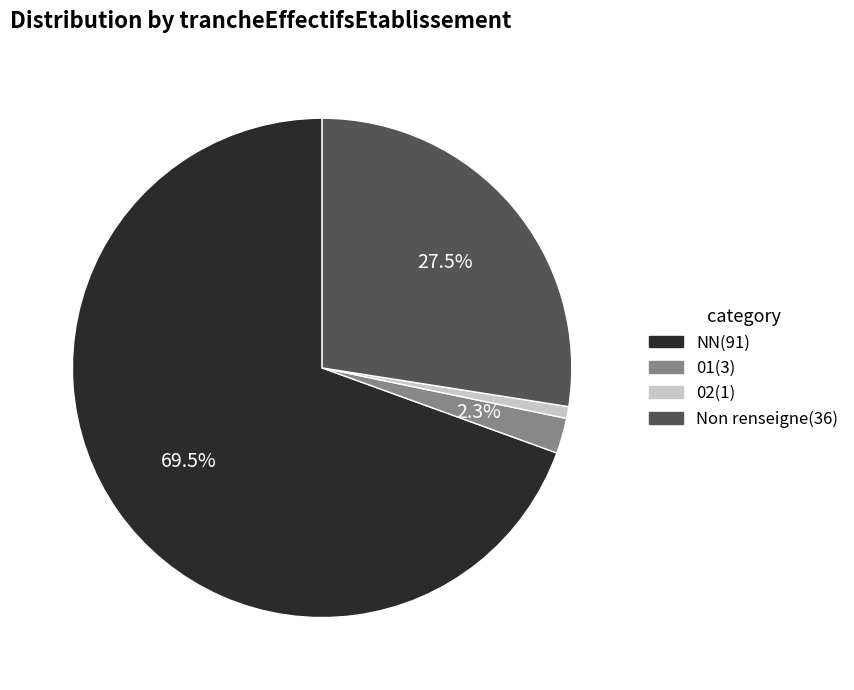

Between Non renseigne(36) and 02(1), which is larger?

Non renseigne(36)